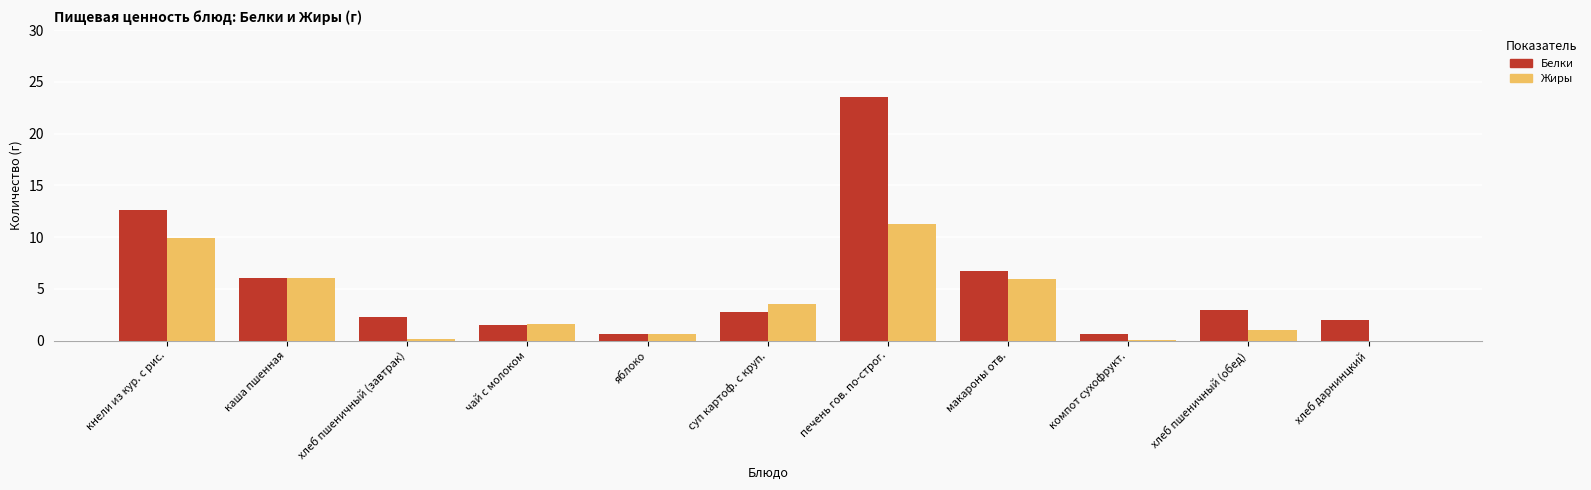

Count the number of categories in the chart.

11